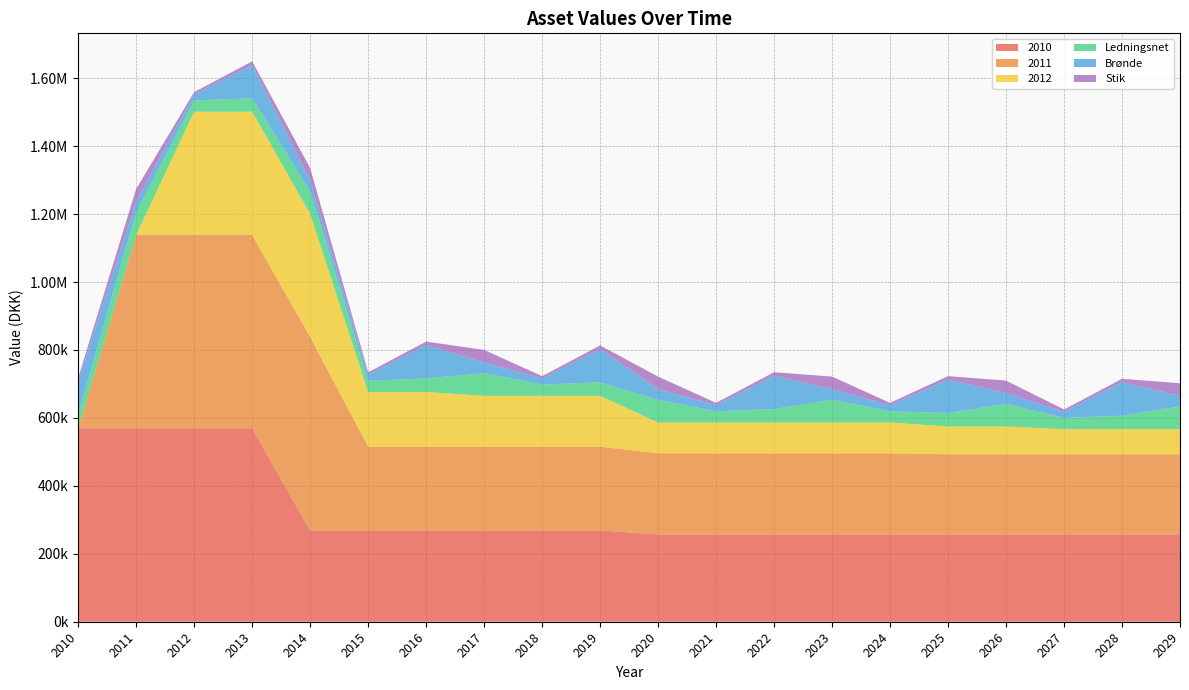

Reading left to right, transcribe all the data shown in this chart.

2010: 569801.2	569801.2	569801.2	569801.2	268807.9	268807.9	268807.9	268807.9	268807.9	268807.9	256994.0	256994.0	256994.0	256994.0	256994.0	256994.0	256994.0	256994.0	256994.0	256994.0
2011: 0.0	569460.6	569460.6	569460.6	569460.6	246659.7	246659.7	246659.7	246659.7	246659.7	238990.4	238990.4	238990.4	238990.4	238990.4	235926.8	235926.8	235926.8	235926.8	235926.8
2012: 0.0	0.0	362180.6	362180.6	362180.6	160871.6	160871.6	149514.1	149514.1	149514.1	90419.6	90419.6	90419.6	90419.6	90419.6	81806.1	81806.1	73933.3	73933.3	73933.3
Ledningsnet: 39787.4	66845.1	33021.3	39787.4	66845.1	33021.3	39787.4	66845.1	33021.3	39787.4	66845.1	33021.3	39787.4	66845.1	33021.3	39787.4	66845.1	33021.3	39787.4	66845.1
Brønde: 98338.2	31739.0	18010.7	98338.2	31739.0	18010.7	98338.2	31739.0	18010.7	98338.2	31739.0	18010.7	98338.2	31739.0	18010.7	98338.2	31739.0	18010.7	98338.2	31739.0
Stik: 10184.5	36623.7	6876.4	10184.5	36623.7	6876.4	10184.5	36623.7	6876.4	10184.5	36623.7	6876.4	10184.5	36623.7	6876.4	10184.5	36623.7	6876.4	10184.5	36623.7